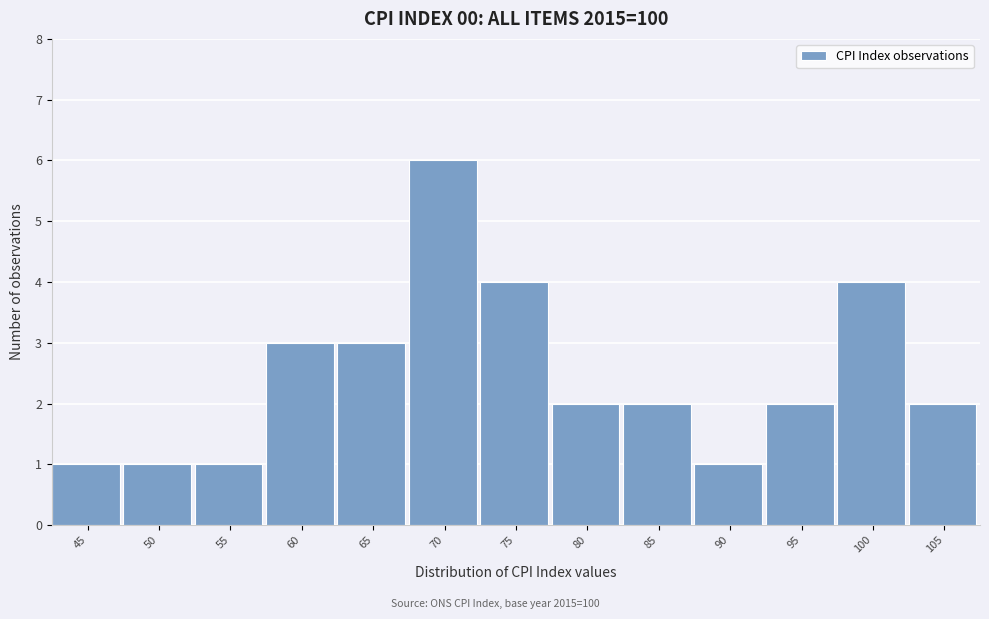

Reading left to right, what are all the values shown in this chart?

45=1	50=1	55=1	60=3	65=3	70=6	75=4	80=2	85=2	90=1	95=2	100=4	105=2